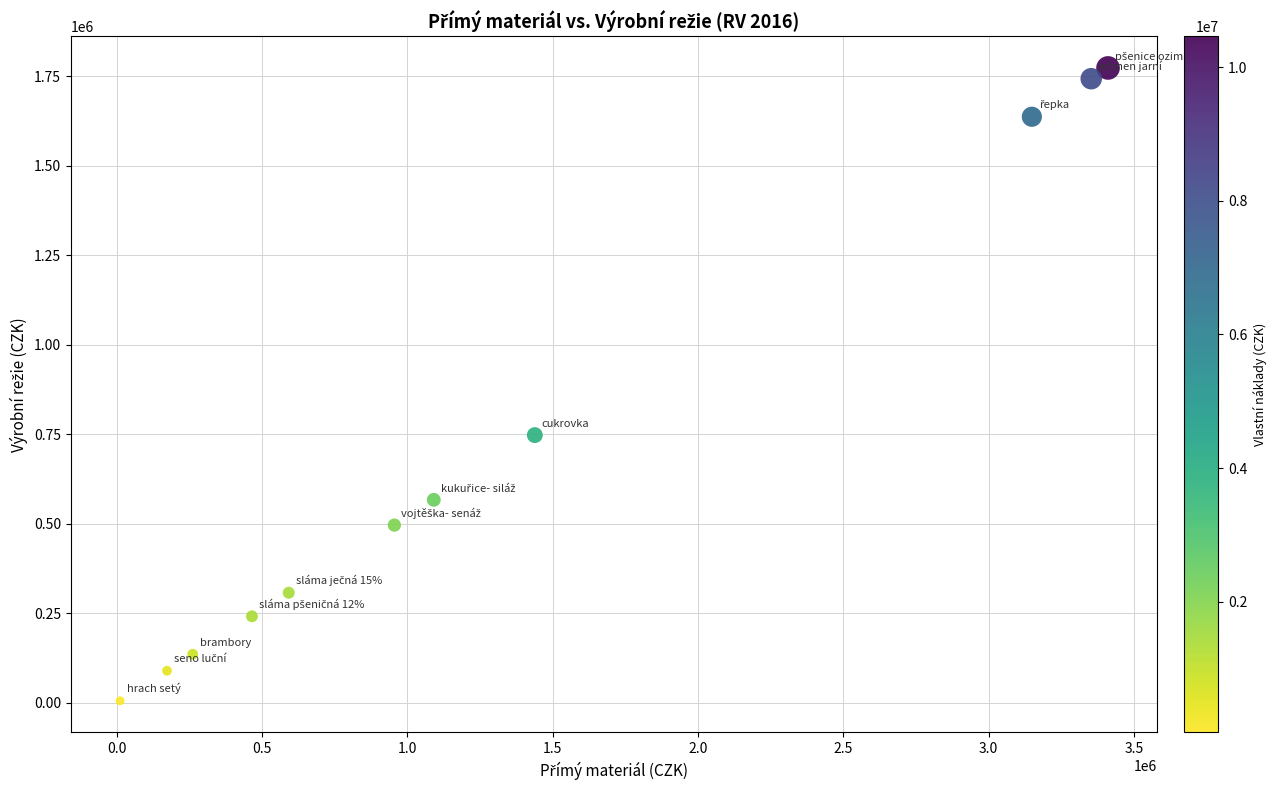

What is the average X value?

1354459.0